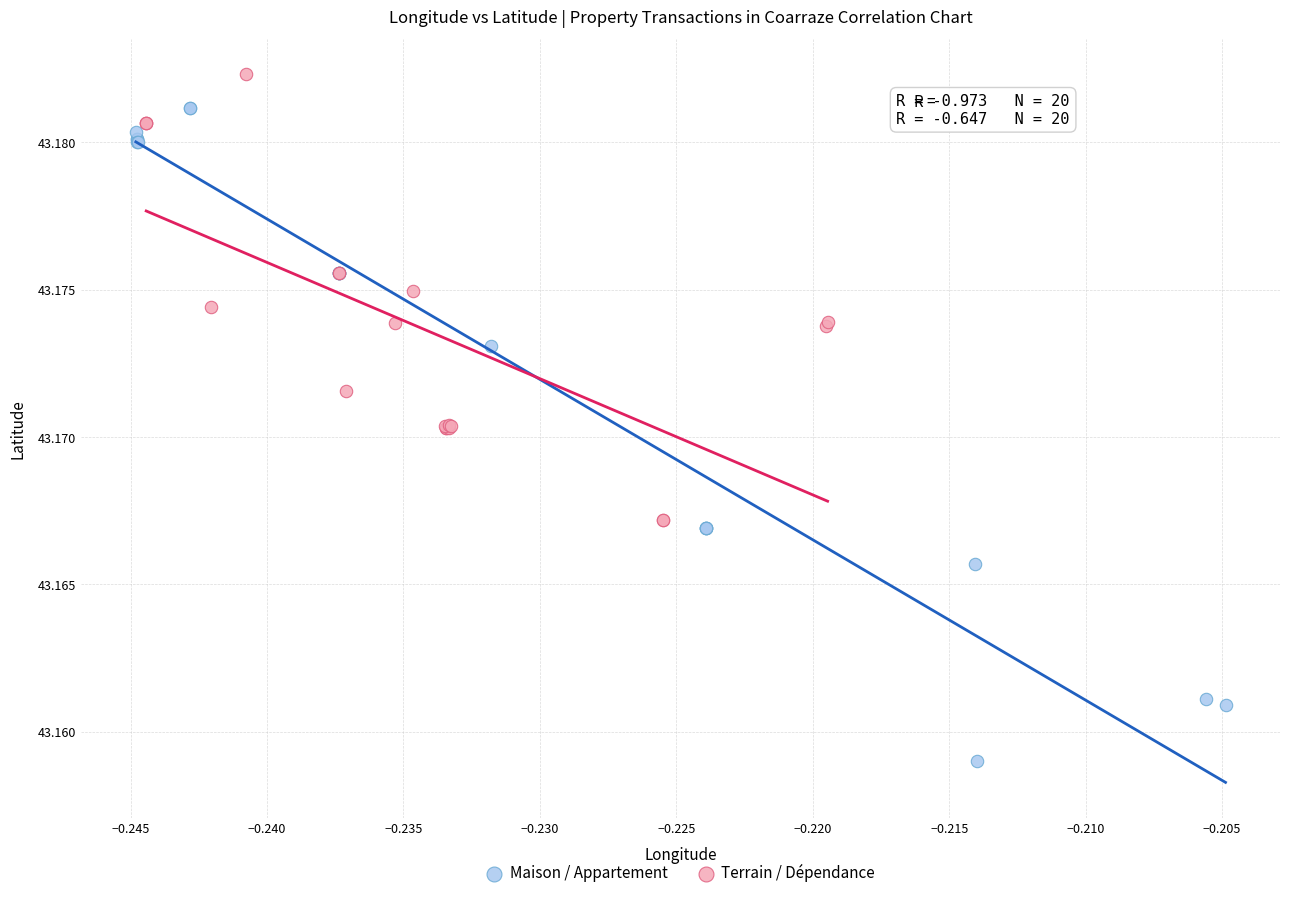

Which series reaches the maximum Y coordinate?

Terrain / Dépendance